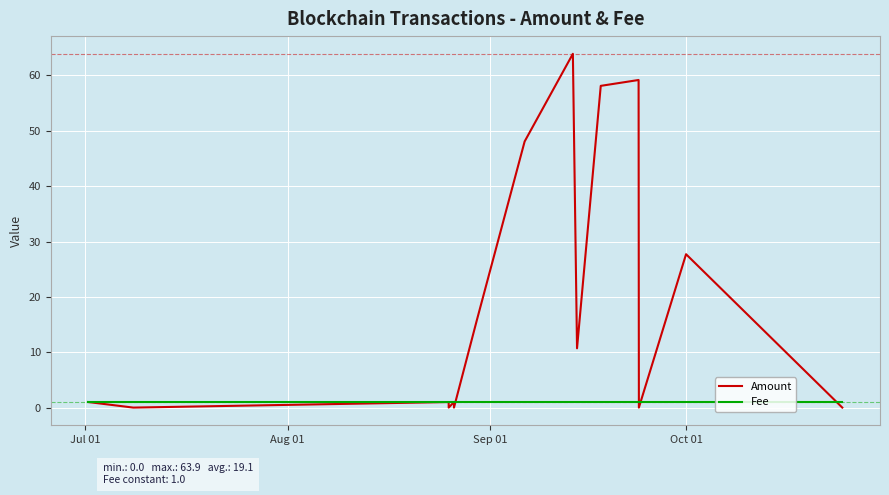

Which series has the largest total across all categories?

Amount